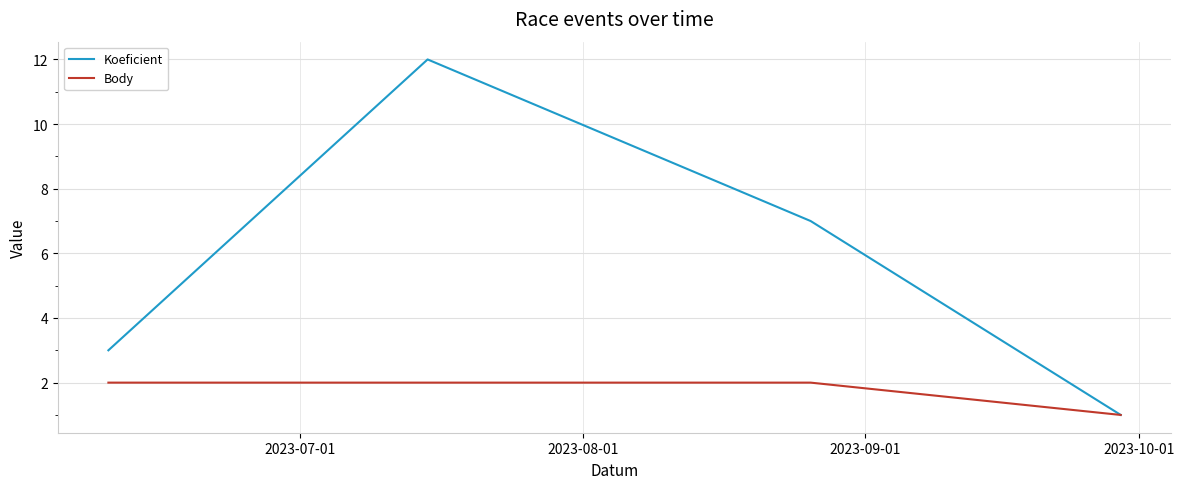

What is the maximum value shown in the chart?

12